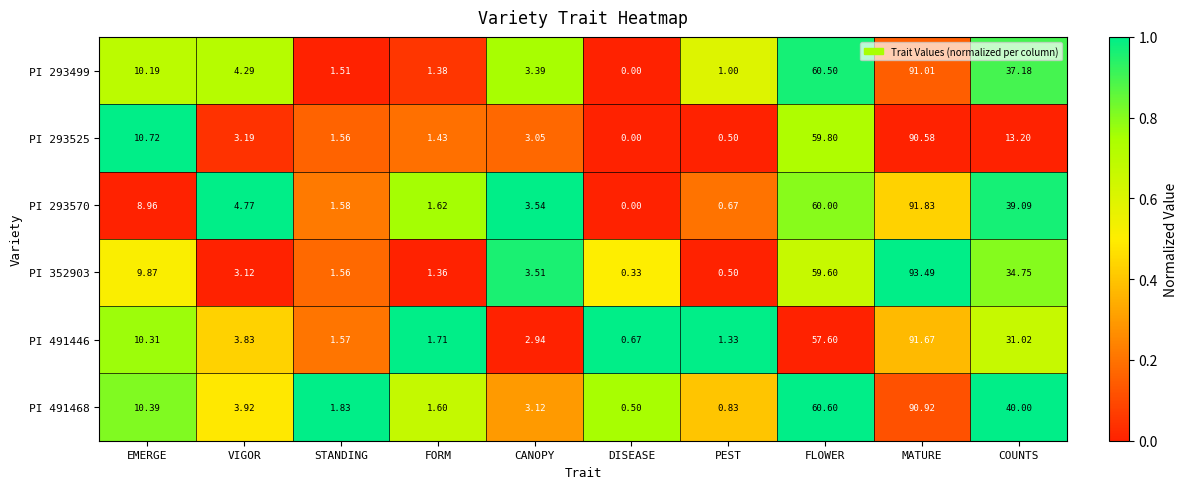

List the labels in order of PI 491468 value, largest first.

MATURE, FLOWER, COUNTS, EMERGE, VIGOR, CANOPY, STANDING, FORM, PEST, DISEASE